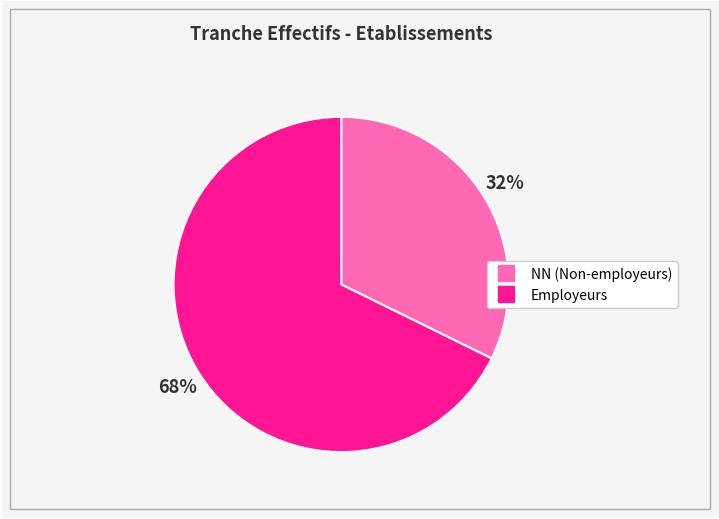

To the nearest percent, what is the average slice percentage?

50%